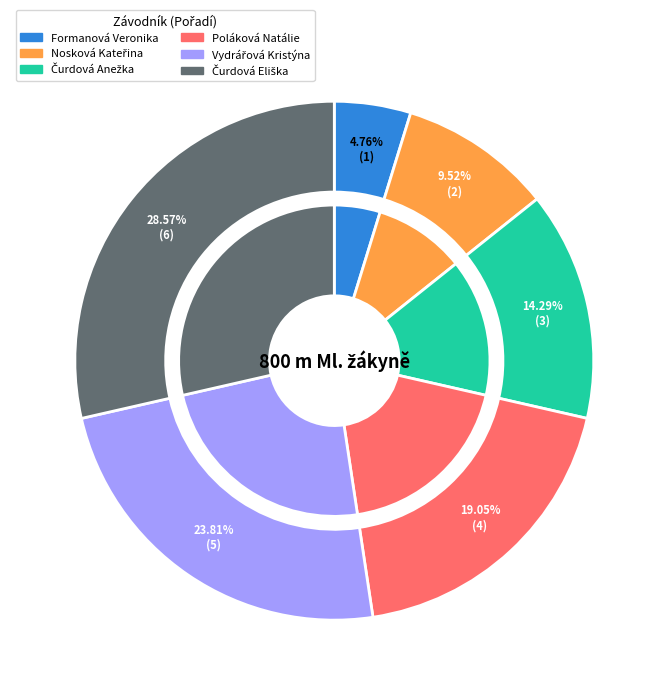

What is the change in value from Formanová Veronika to Vydrářová Kristýna?

+4